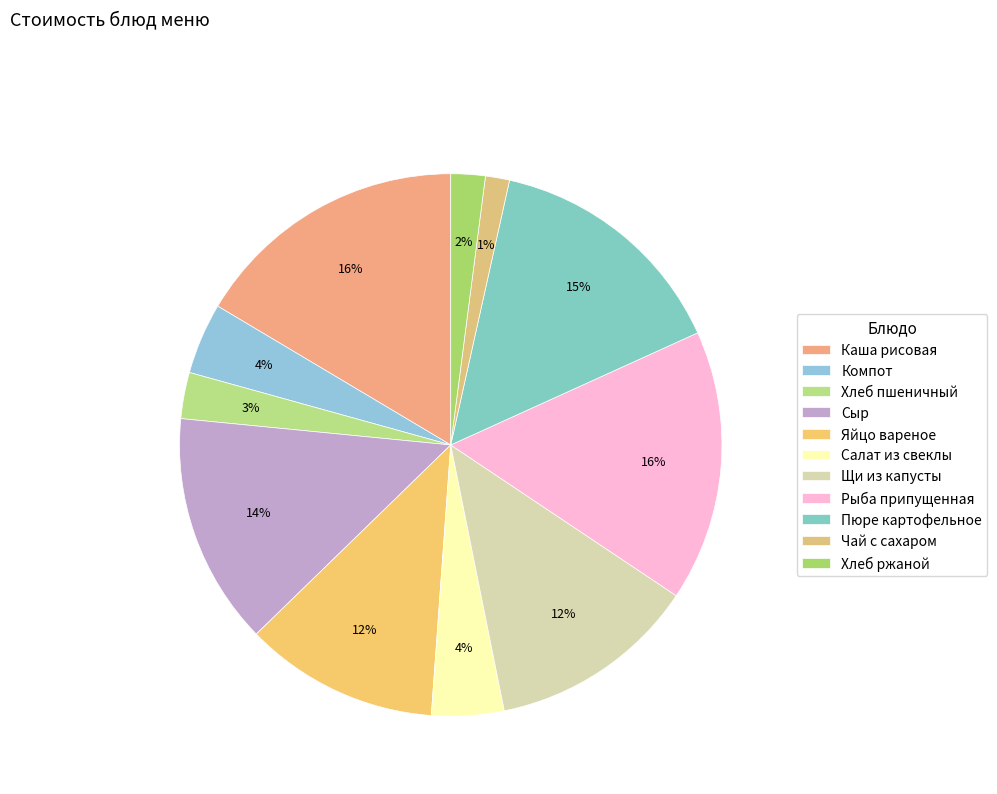

How many slices are in this pie chart?

11